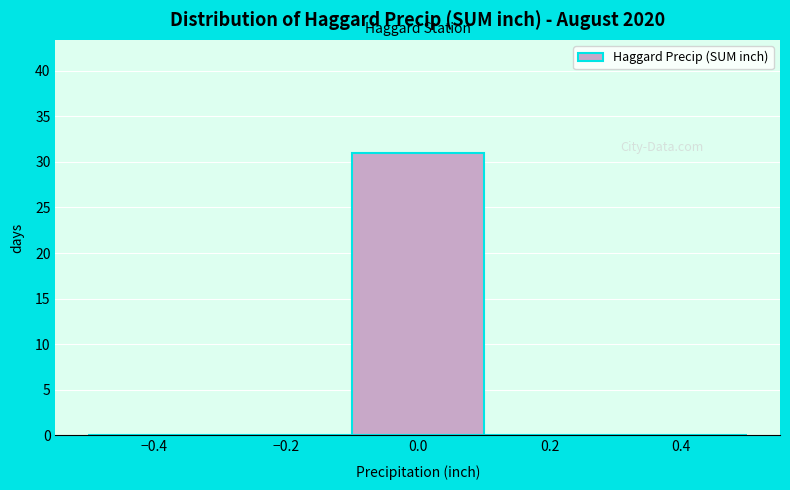

Reading left to right, list every bar in this chart as the range it spans on the x-axis followed by its height. The values are not printed on the chart, so give them approximately, as read against the axis.

-0.5 to -0.3: 0
-0.3 to -0.1: 0
-0.1 to 0.1: 31
0.1 to 0.3: 0
0.3 to 0.5: 0